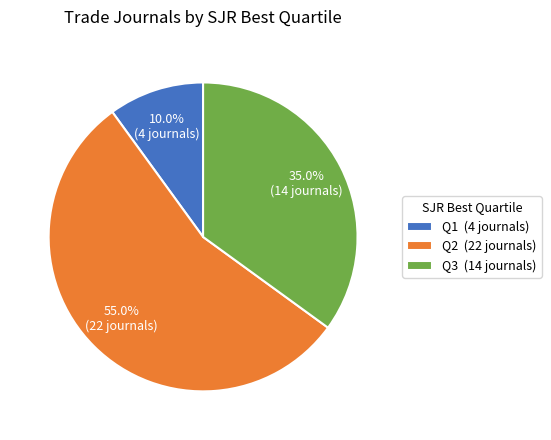

The Q1 slice represents 10% of the pie. True or false?

True